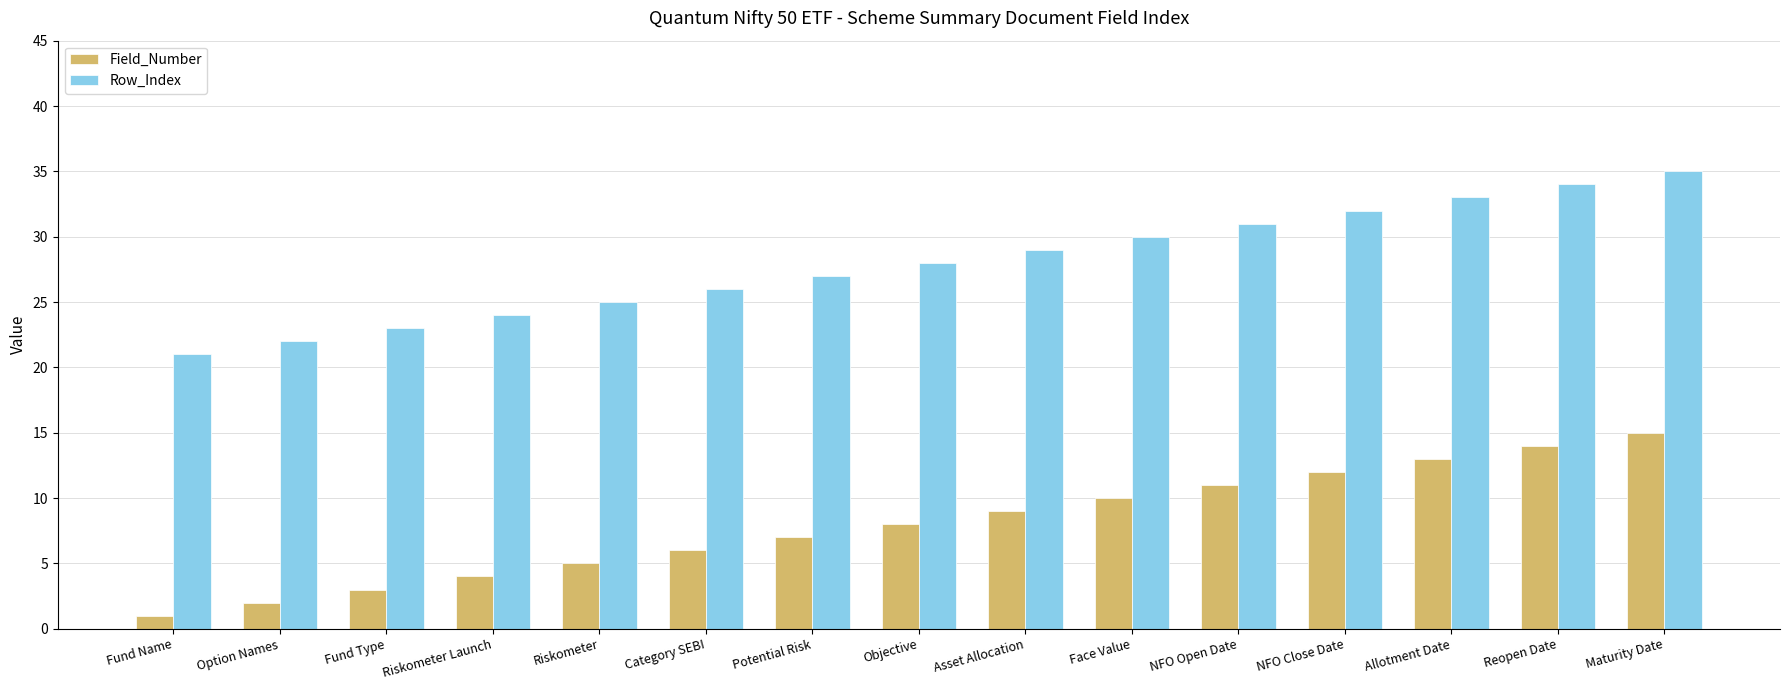

Rank the series by their average value, from highest to lowest.

Row_Index, Field_Number